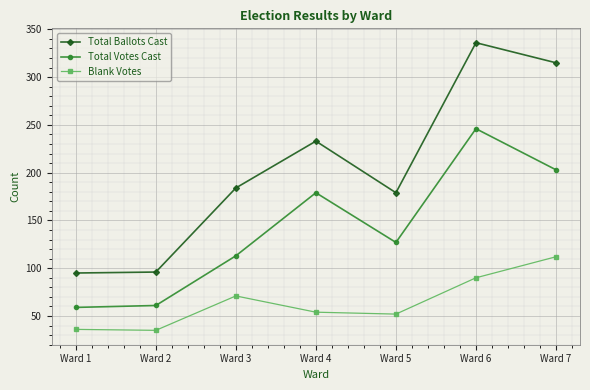

What value does the Blank Votes series have at Ward 2, to the nearest 5?

35